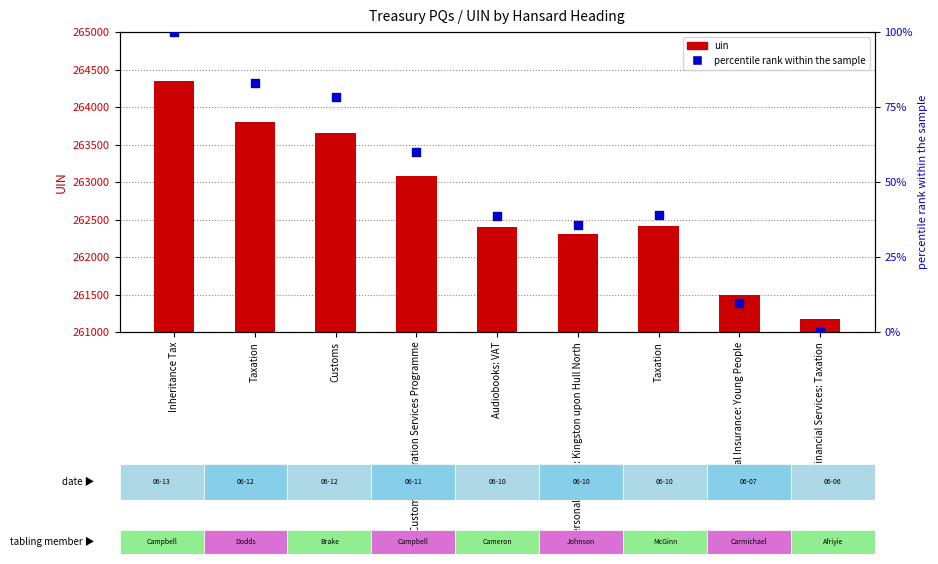

What is the total value across all series at Taxation?

263887.9